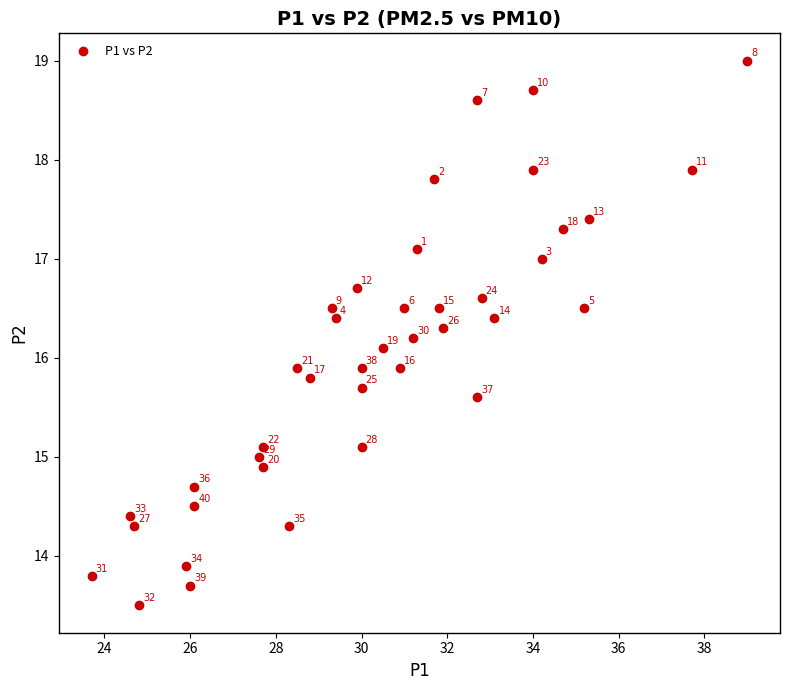

What is the range of X values (max minus min)?

15.3